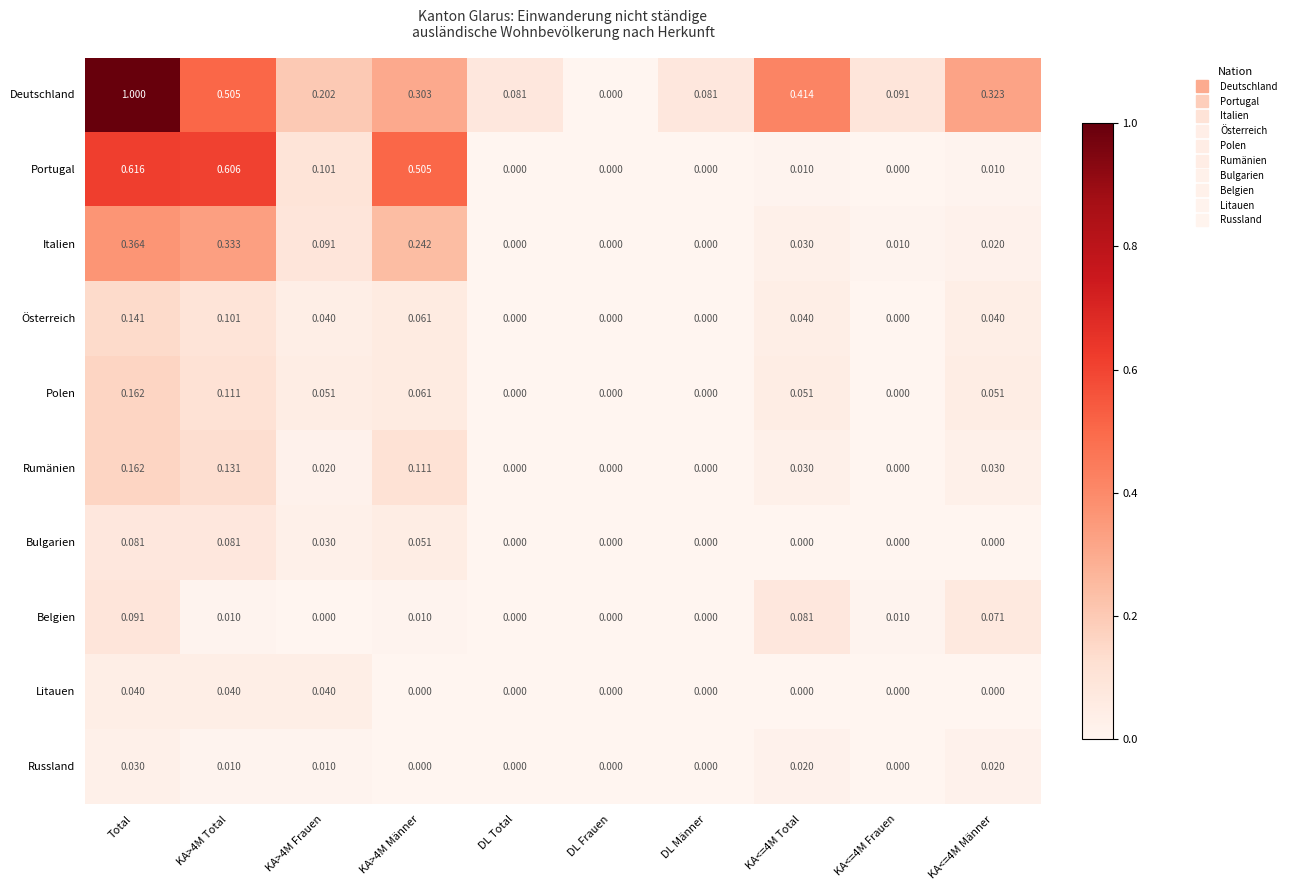

At which category does the chart reach its peak across all series?

Total